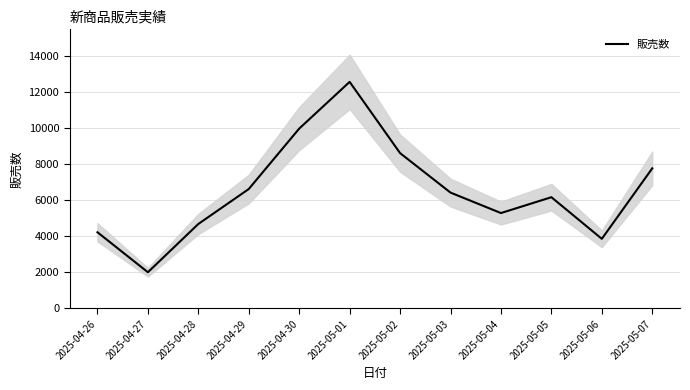

What is the value of the 4th point from the left?

6611